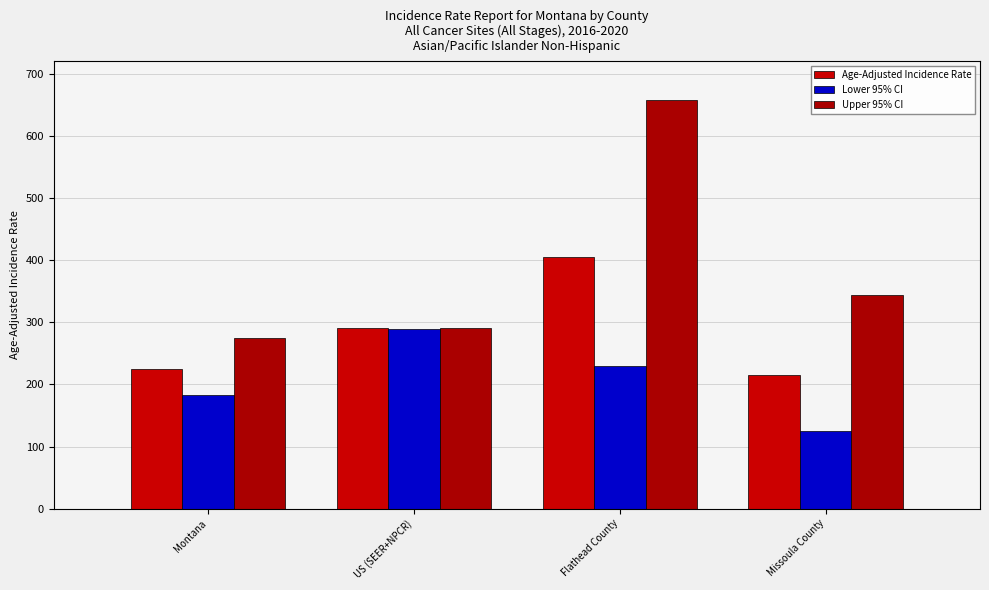

What is the difference between the highest and lowest values at Montana?

90.7